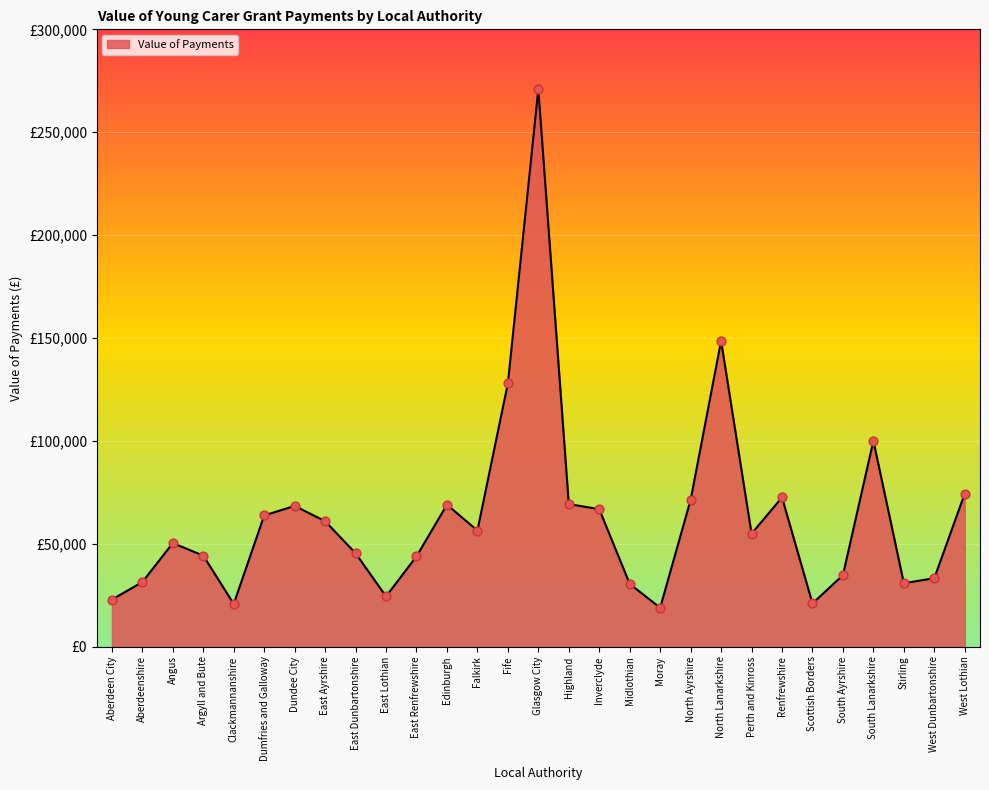

What is the change in value from Perth and Kinross to Scottish Borders?

-33913